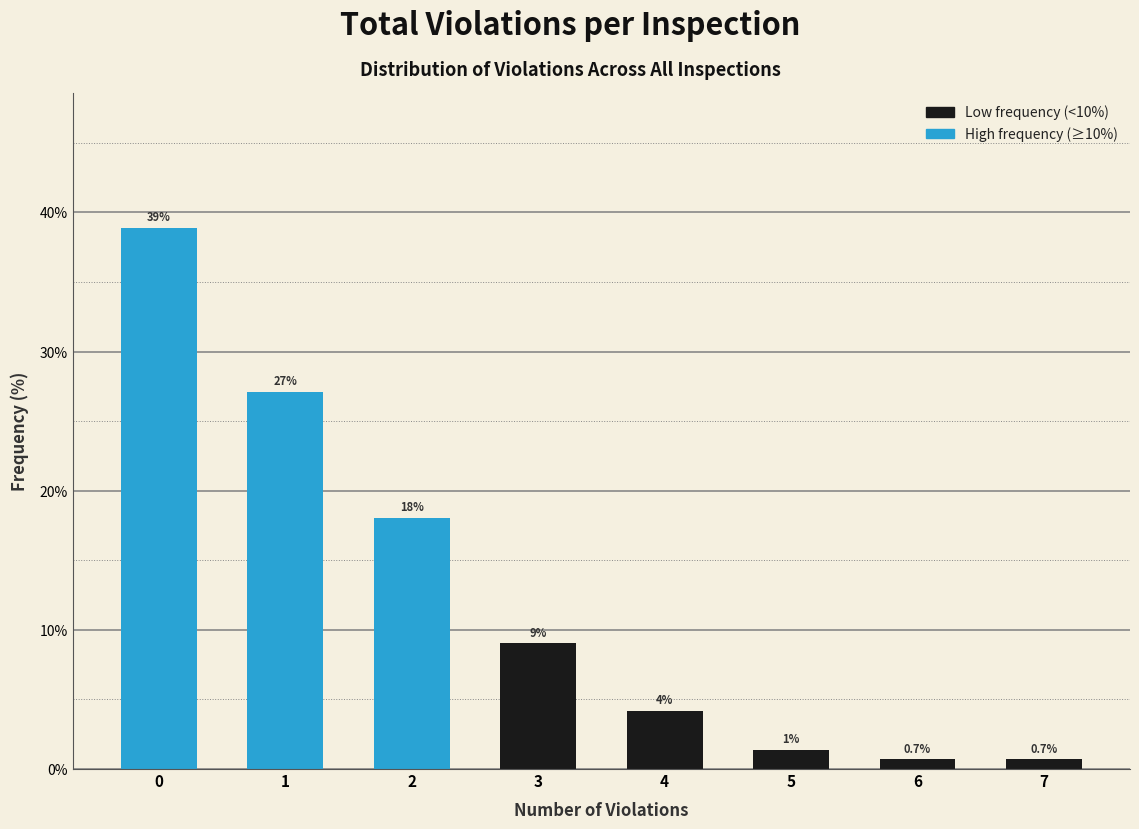

Over which range of the x-axis is the bar tallest?

-0.5 to 0.5